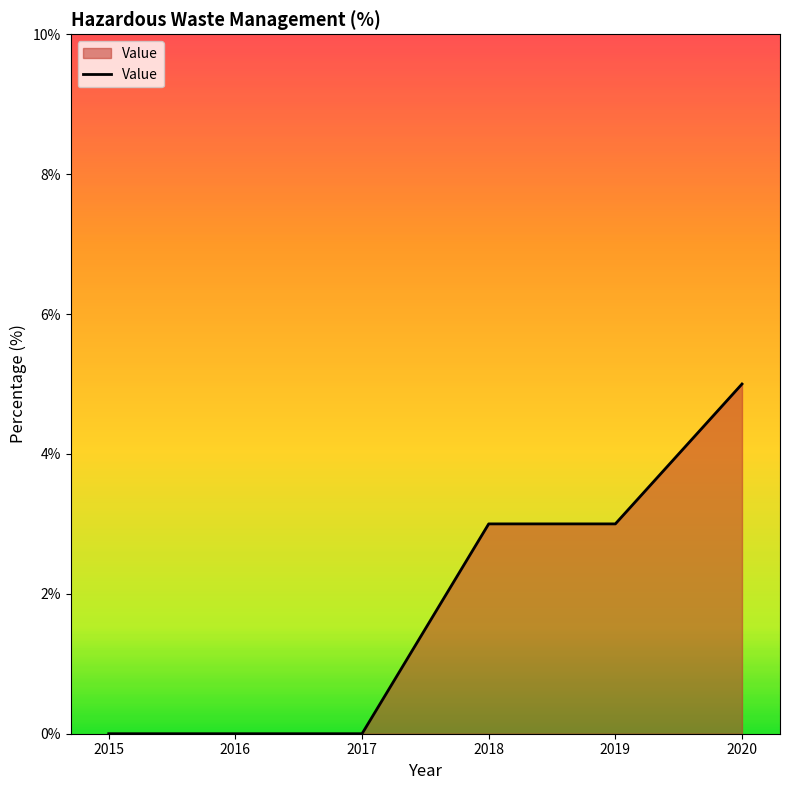

What is the difference between the second highest and minimum values?

3